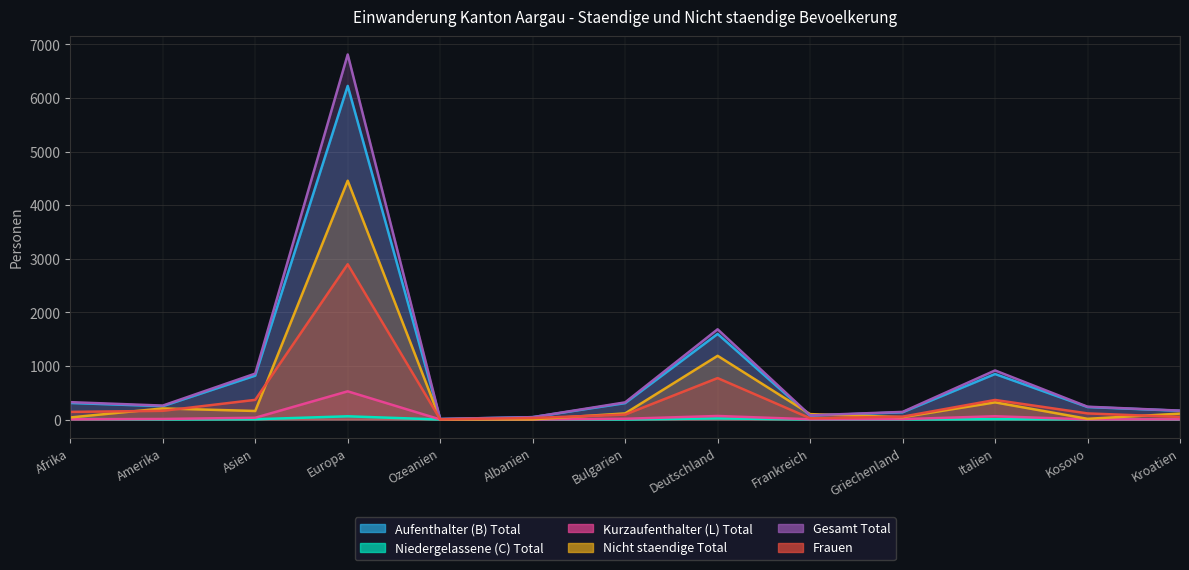

Rank the series at Kroatien from highest to lowest value.

Gesamt Total, Aufenthalter (B) Total, Nicht staendige Total, Frauen, Kurzaufenthalter (L) Total, Niedergelassene (C) Total